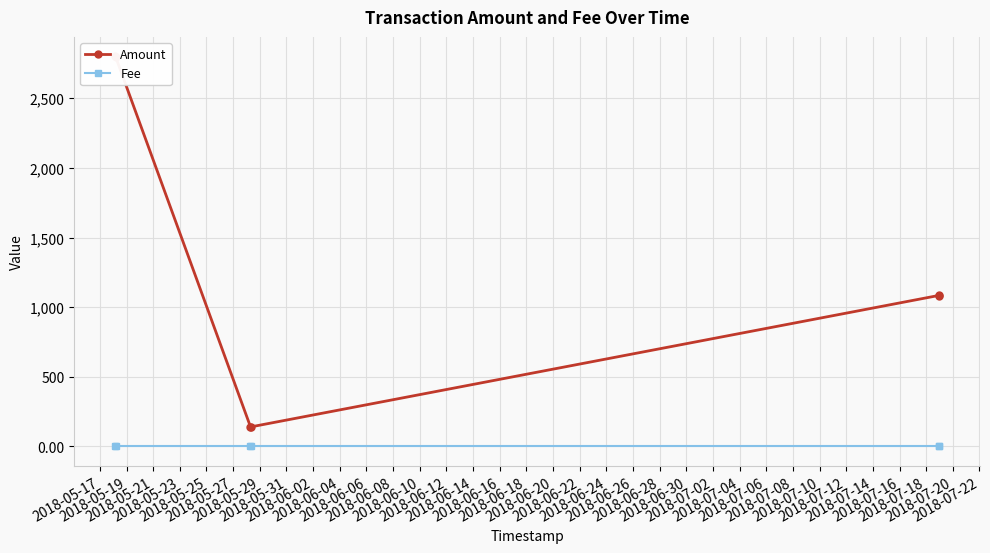

True or false: Fee has more than 0 points higher than both neighbors.

False